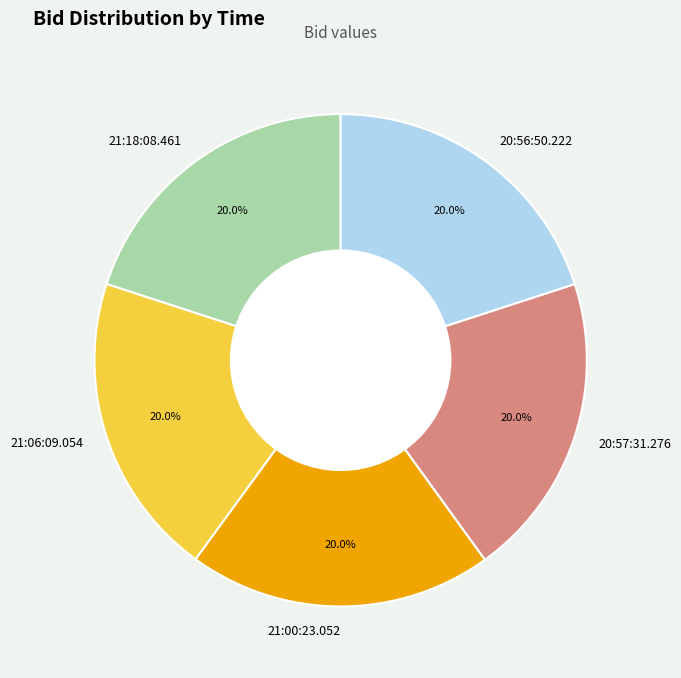

Is there a majority slice in this chart?

No